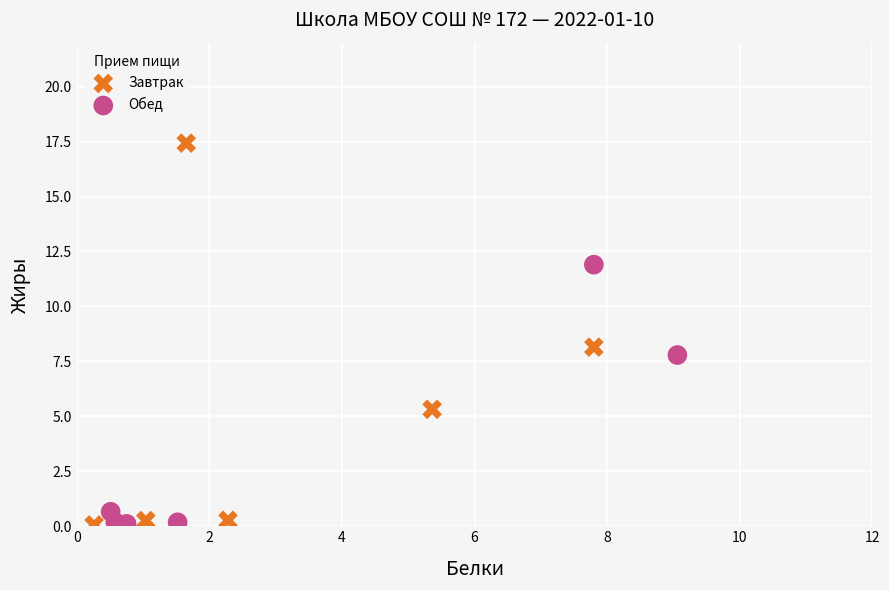

Which series contains the highest Y value?

Завтрак